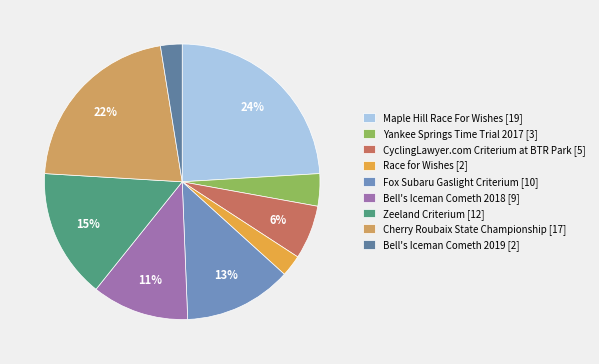

To the nearest percent, what is the difference between the Race for Wishes and Yankee Springs Time Trial 2017 slice percentages?

1%